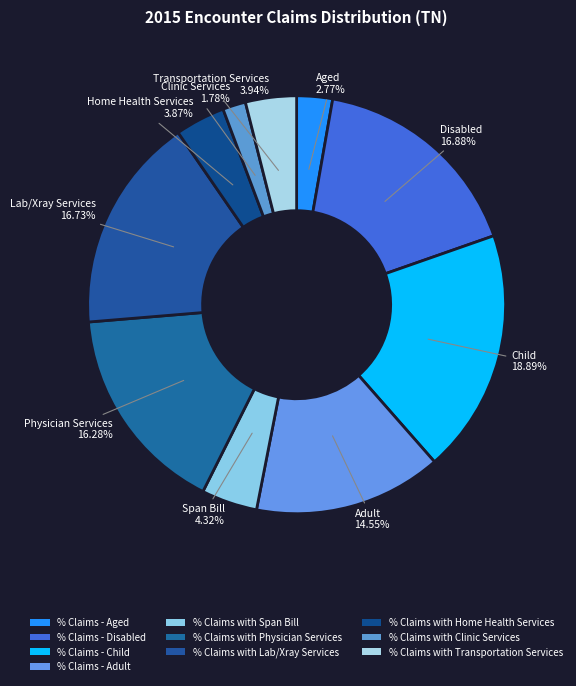

How many slices are in this pie chart?

10